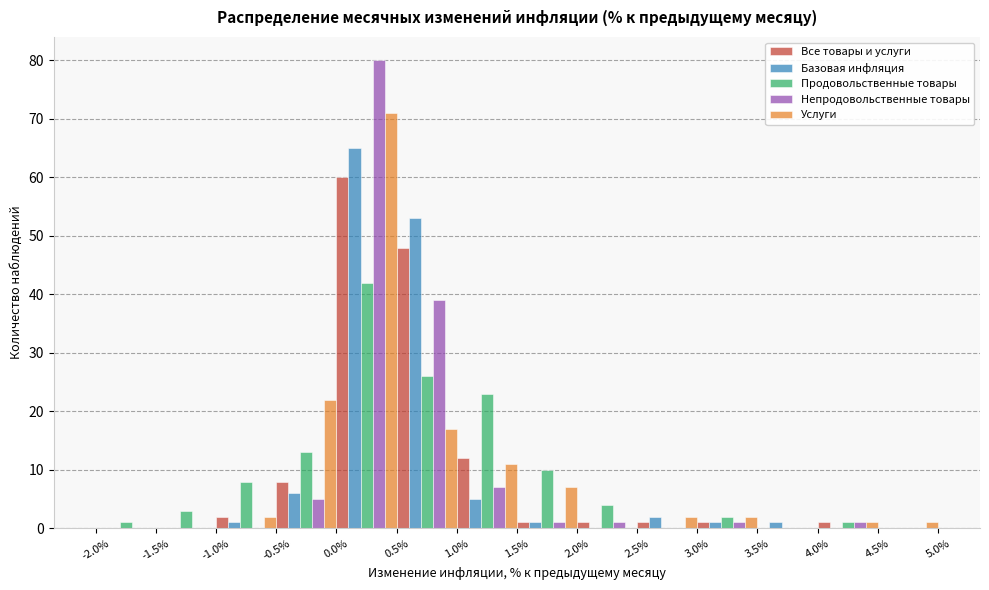

What is the height of the Все товары и услуги bar covering 4.0% to 4.5% on the x-axis? The values are not printed on the chart, so give them approximately, as read against the axis.

1